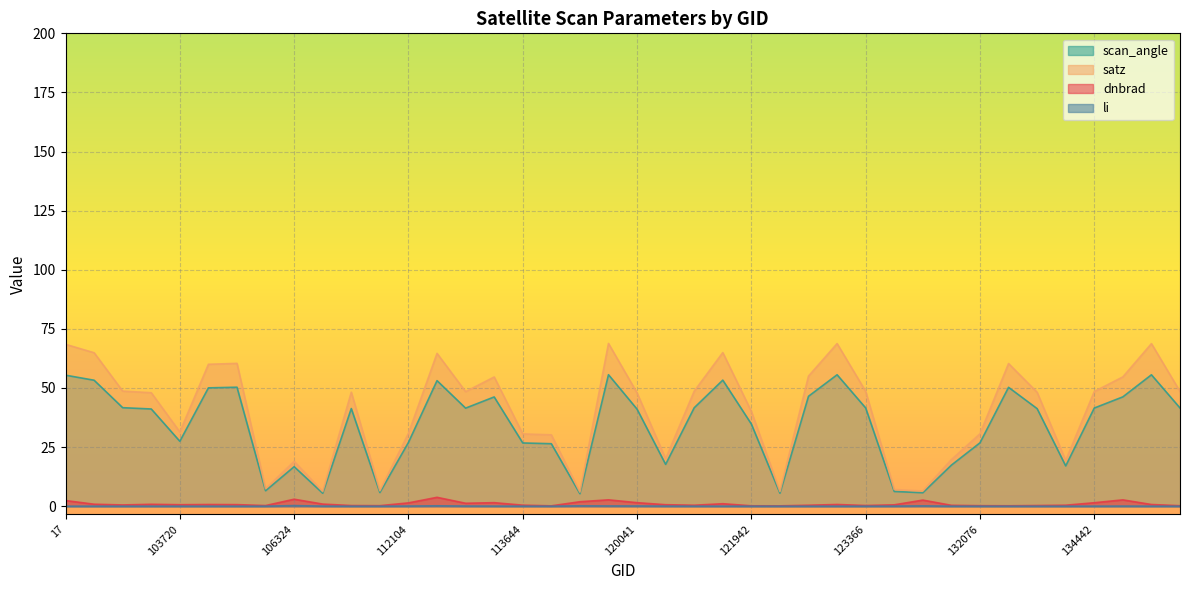

True or false: li and dnbrad intersect in this chart.

False